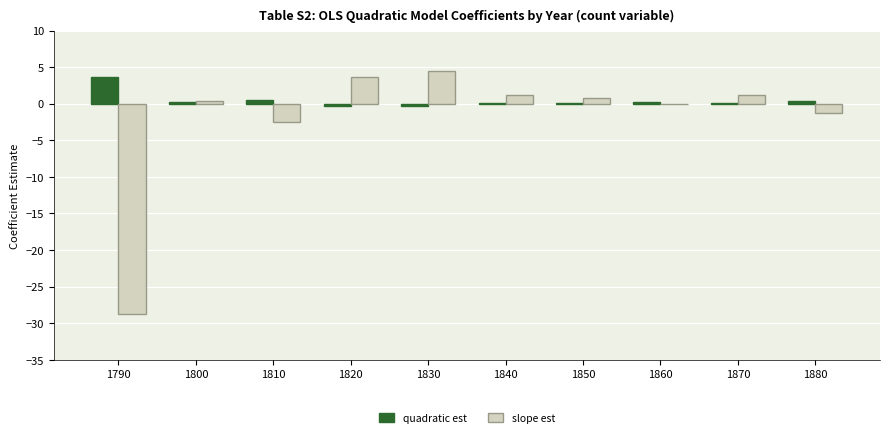

Count the number of categories in the chart.

10